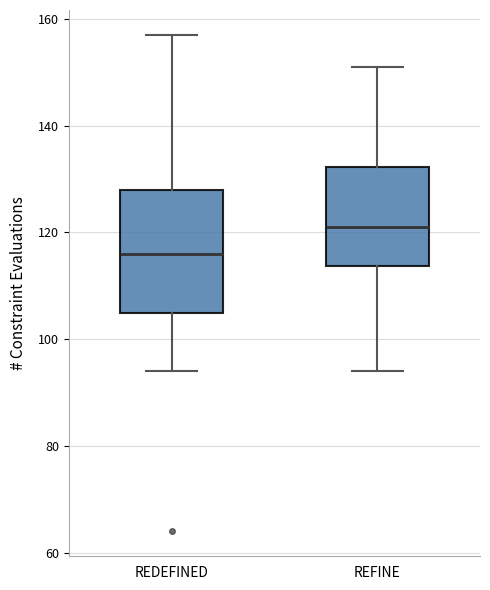

Which box has the highest median line?

REFINE